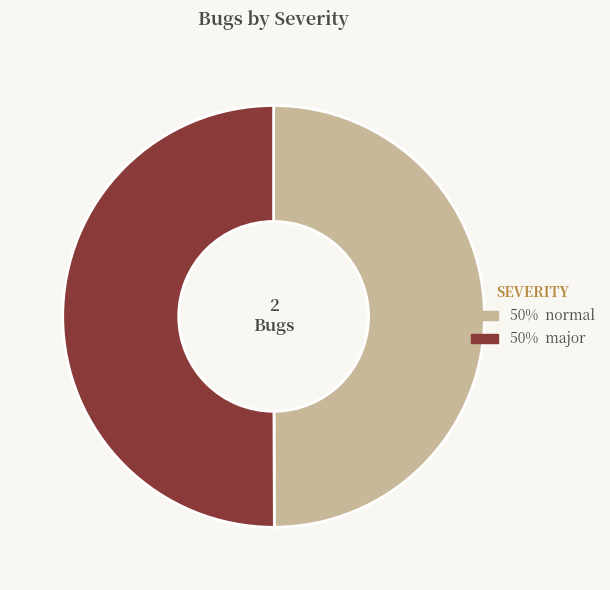

How many slices are in this pie chart?

2